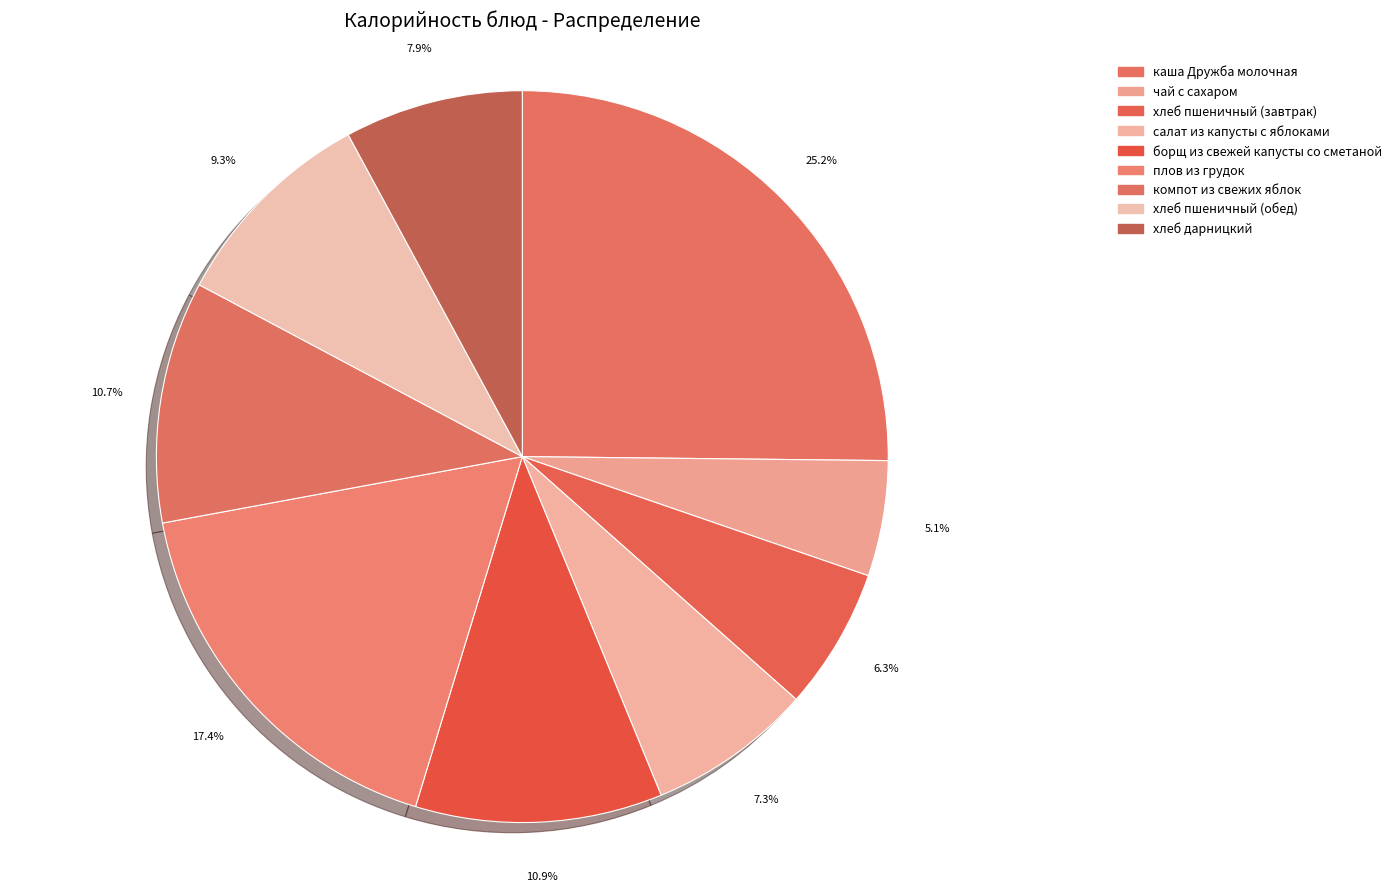

How many slices are in this pie chart?

9